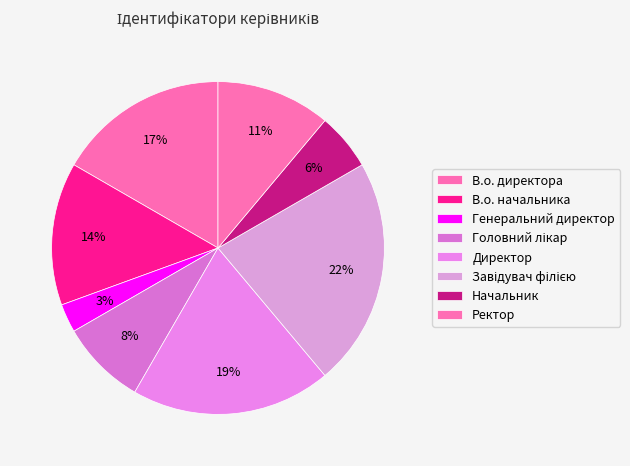

To the nearest percent, what is the difference between the Головний лікар and В.о. начальника slice percentages?

6%